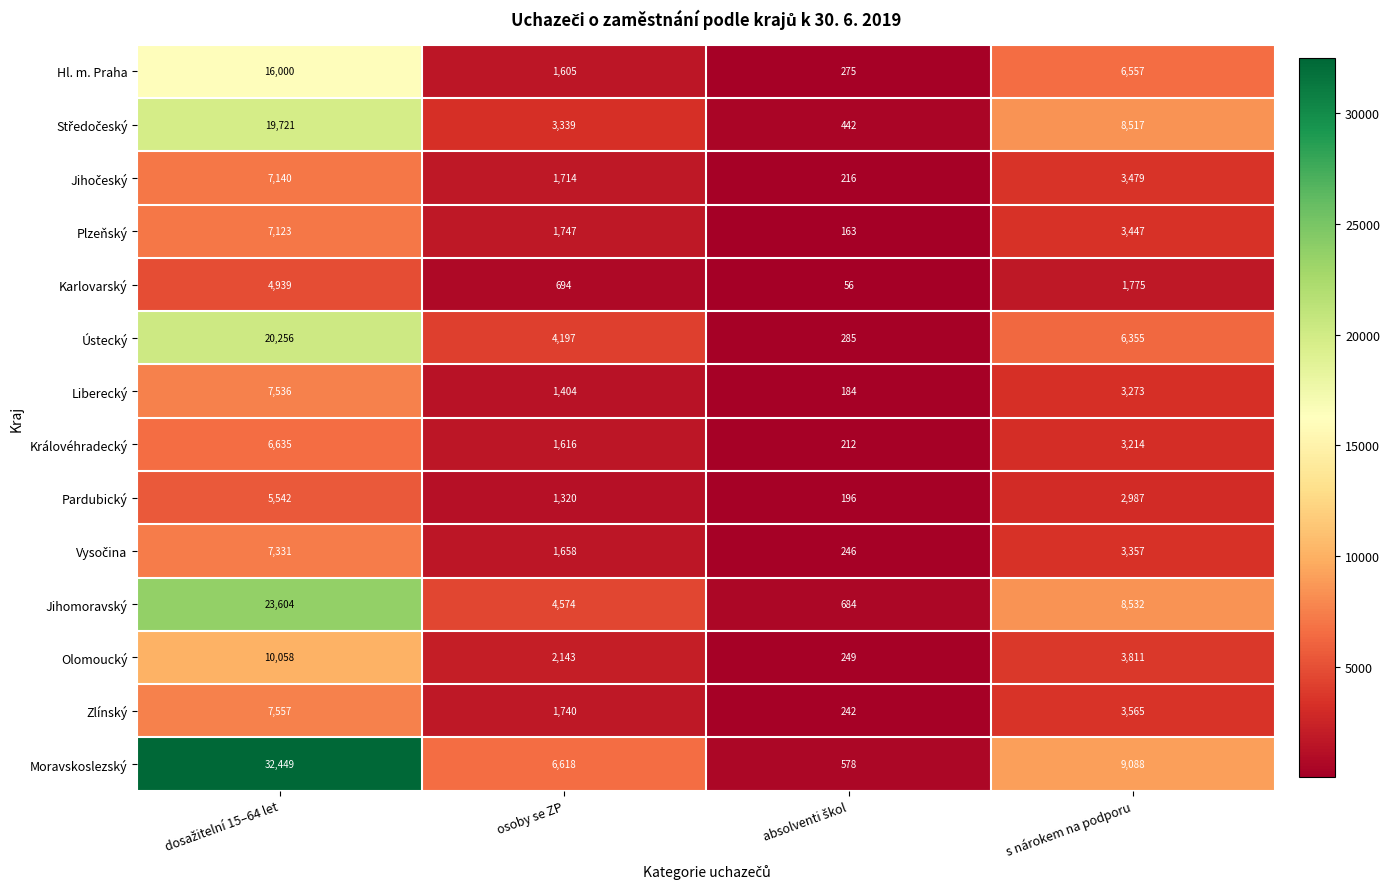

What is the difference between the maximum and minimum values in the Pardubický series?

5346